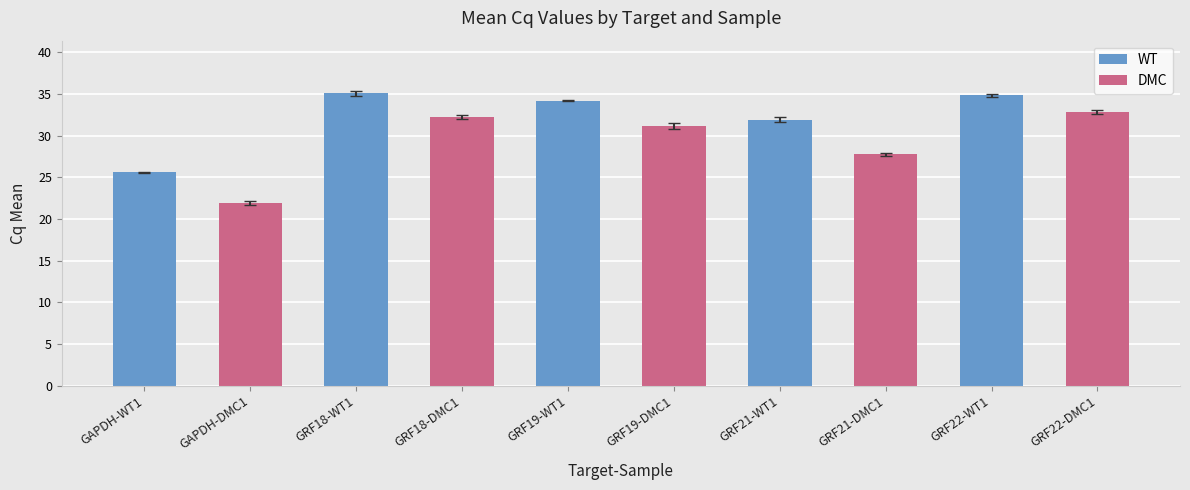

At how many categories does at least one series exceed 24?

5